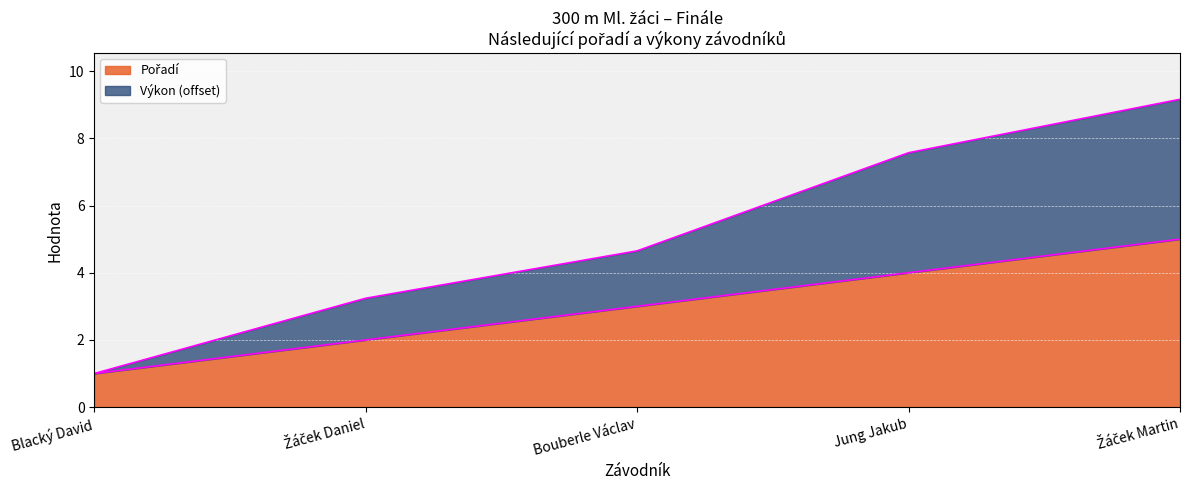

True or false: Výkon and Pořadí intersect in this chart.

False